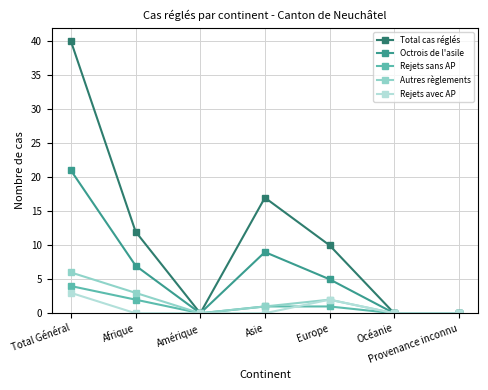

Where is Autres règlements nearest to the value 3?

Afrique